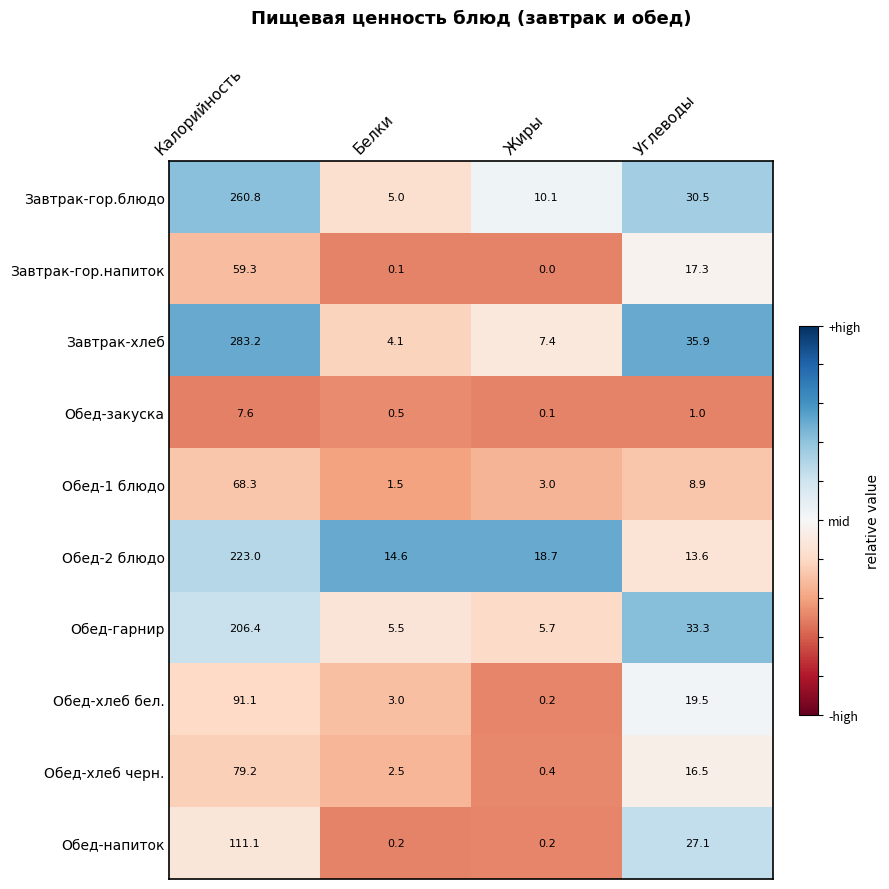

What is the difference between the highest and lowest values at Жиры?

18.7